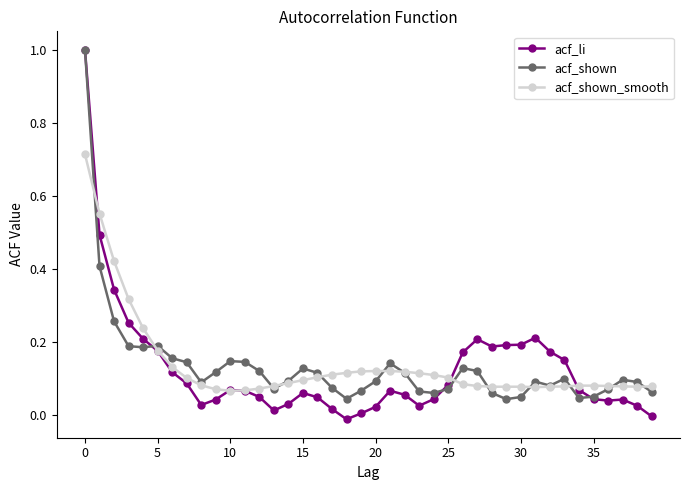

Which series has the widest spread of values?

acf_li